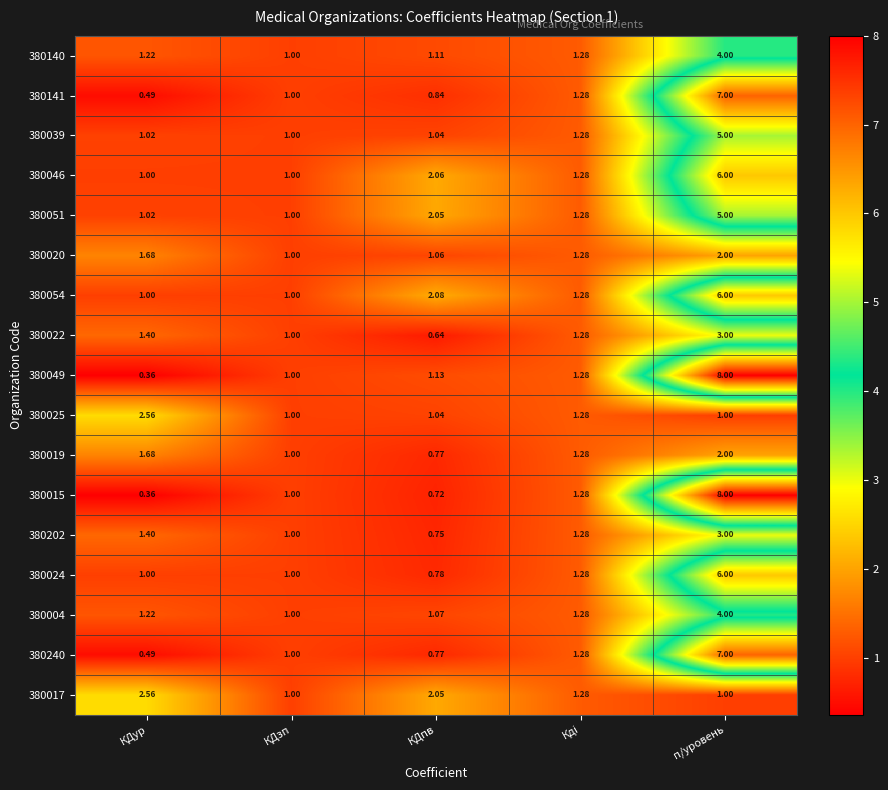

At which category is the sum across all series the highest?

п/уровень